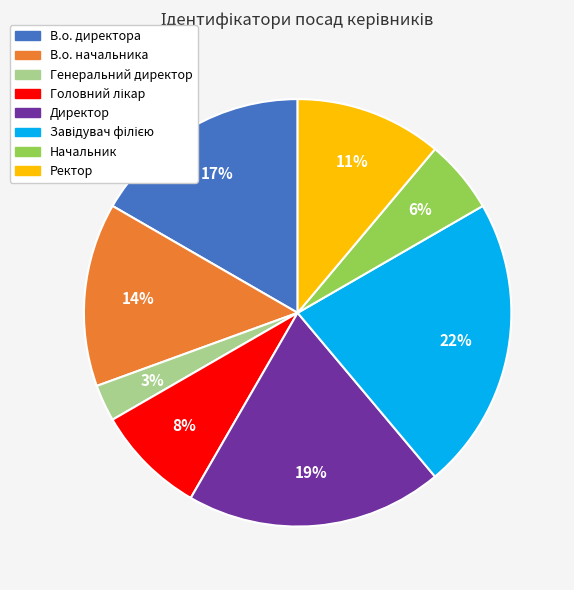

True or false: Директор accounts for 19% of the total.

True